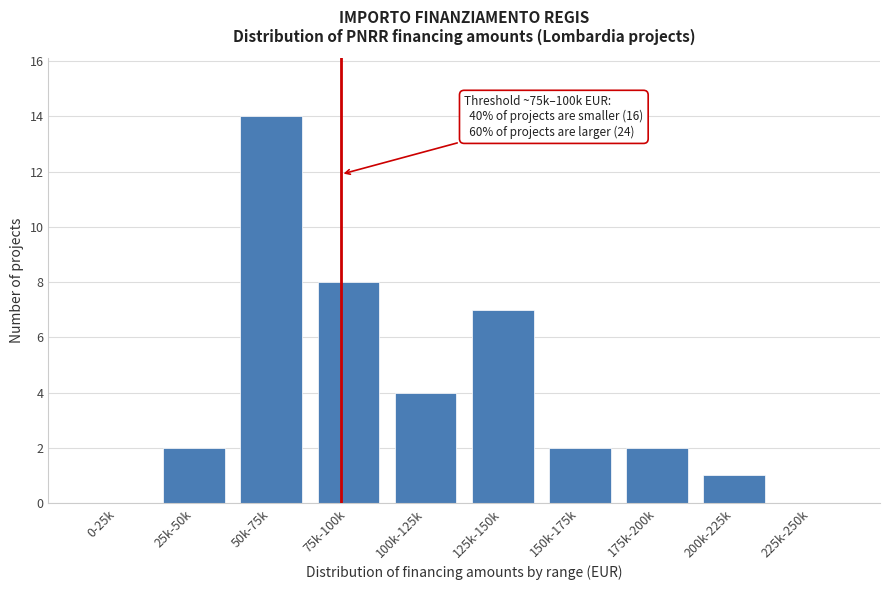

Reading left to right, extract all data points from this chart.

0-25k=0	25k-50k=2	50k-75k=14	75k-100k=8	100k-125k=4	125k-150k=7	150k-175k=2	175k-200k=2	200k-225k=1	225k-250k=0